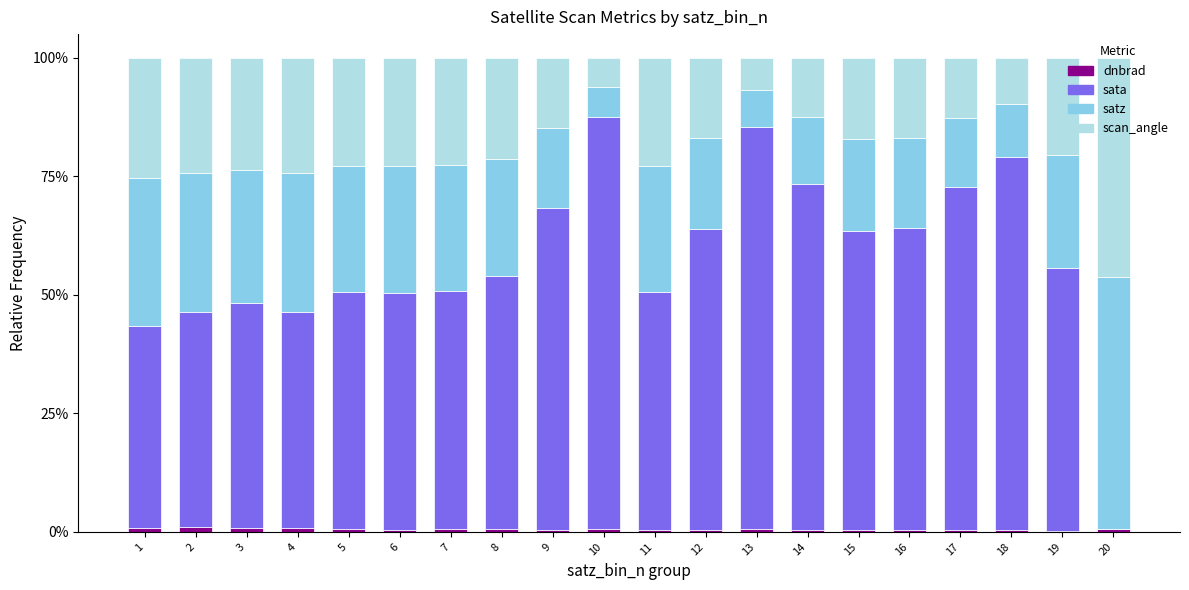

Is it true that dnbrad equals 0.0 at 10?

False